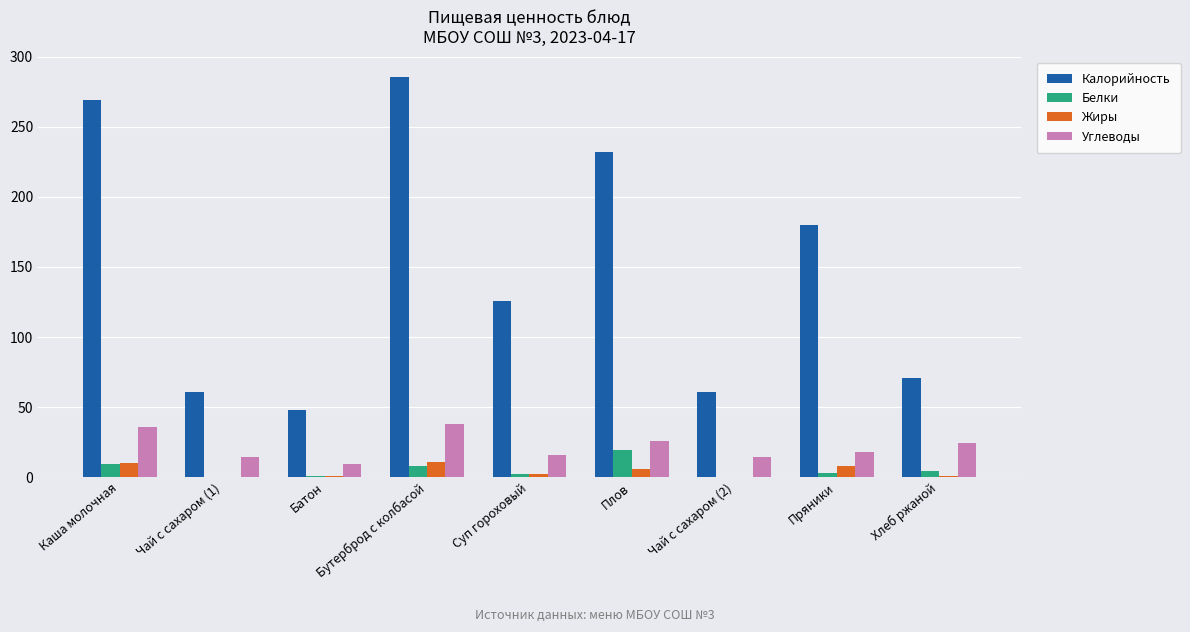

Where is Калорийность nearest to the value 167?

Пряники